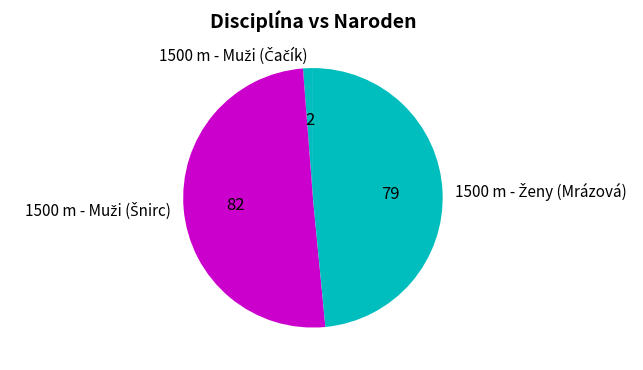

How many segments does this pie chart have?

3